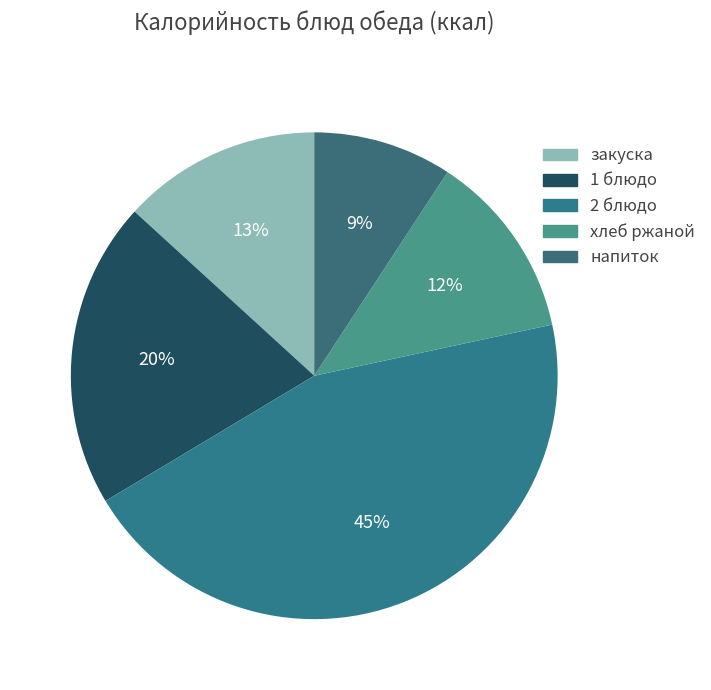

Which category has the biggest portion of the pie?

2 блюдо